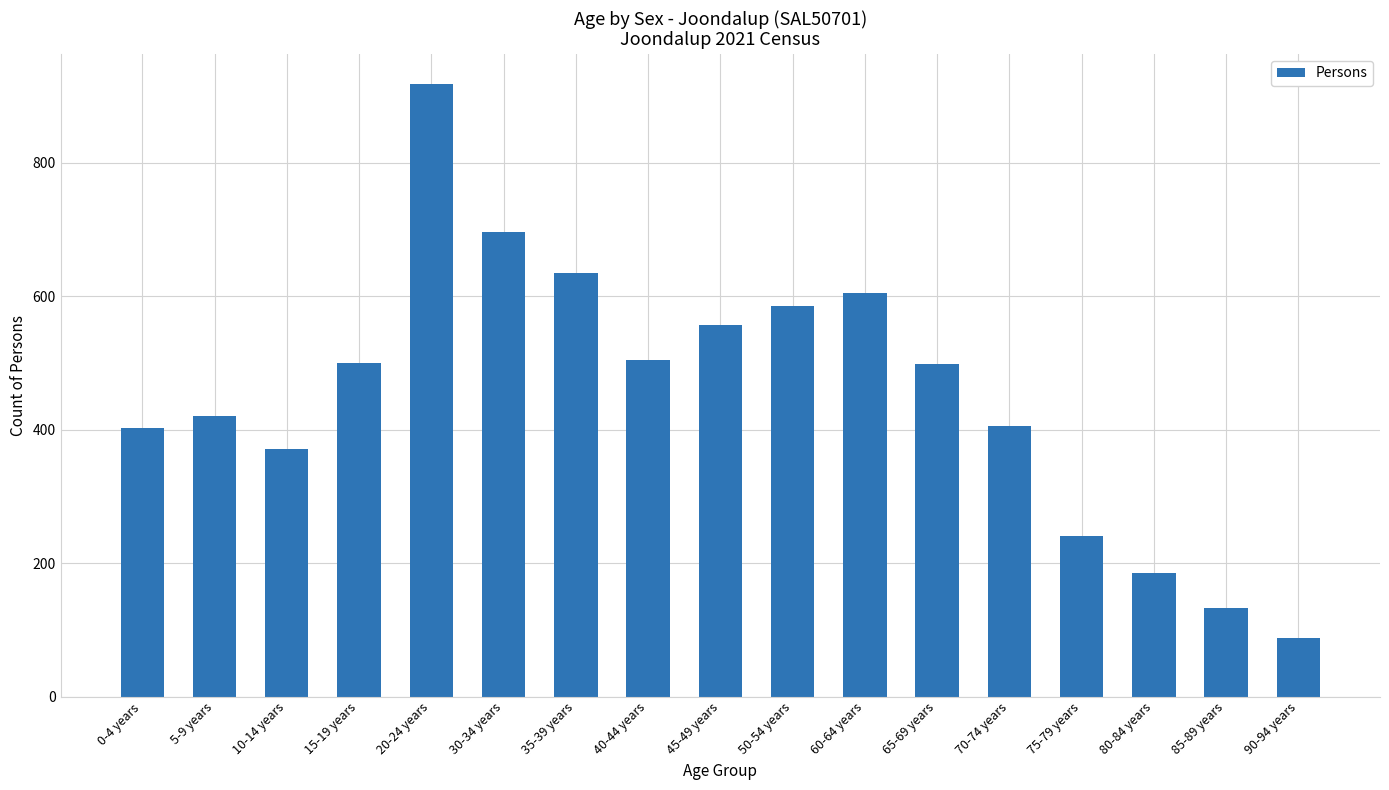

What is the value of the 17th bar from the left?

88